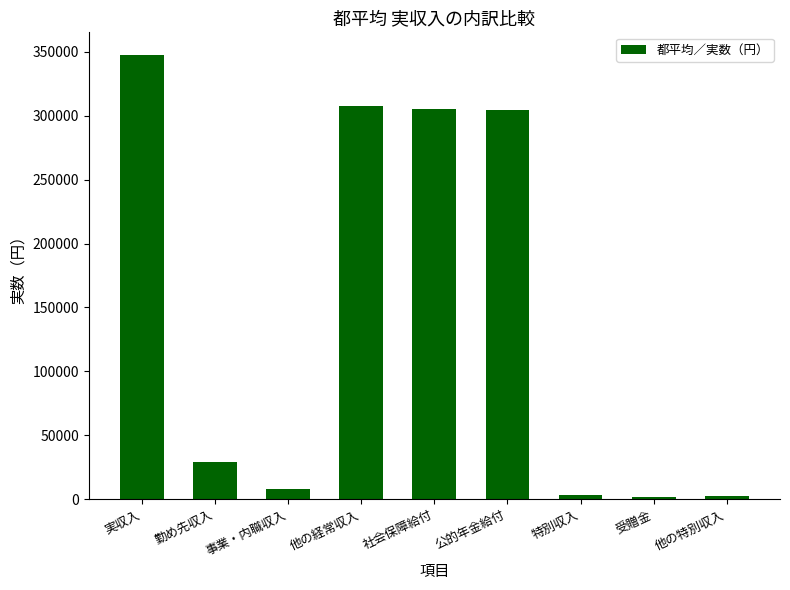

What is the label of the 5th bar from the right?

社会保障給付